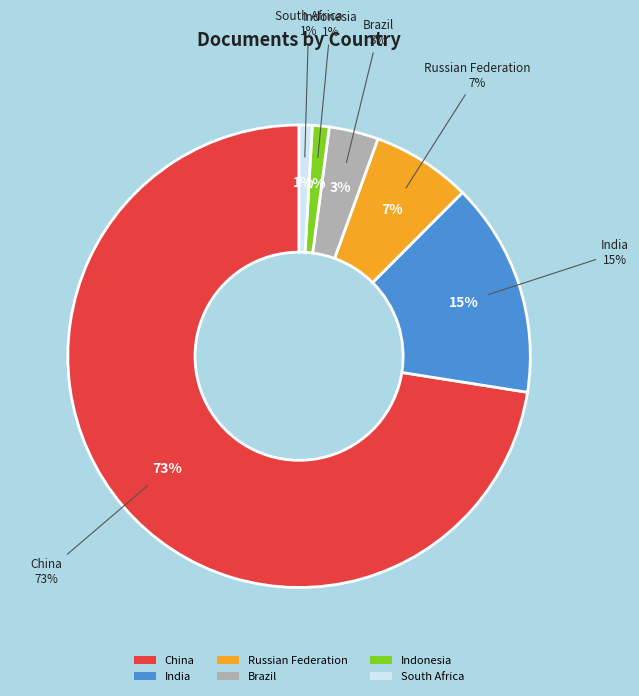

How many segments does this pie chart have?

6